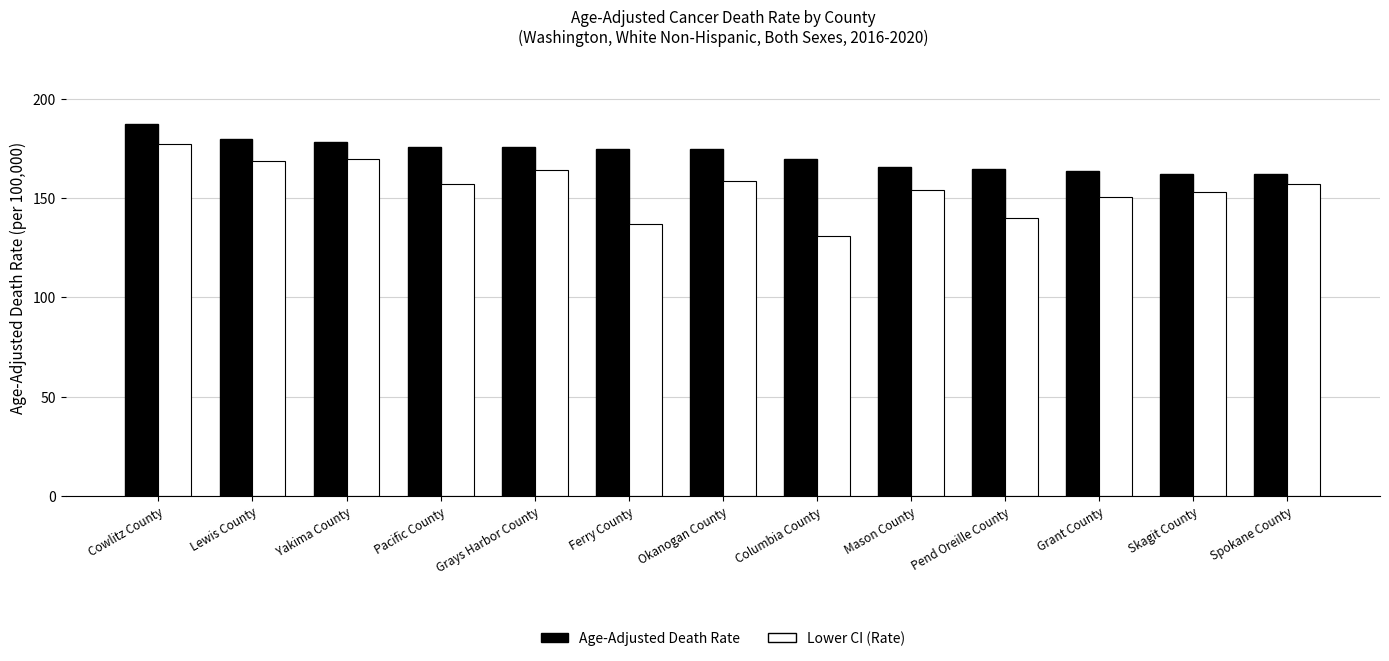

Which series has the largest range (max minus min)?

Lower CI (Rate)